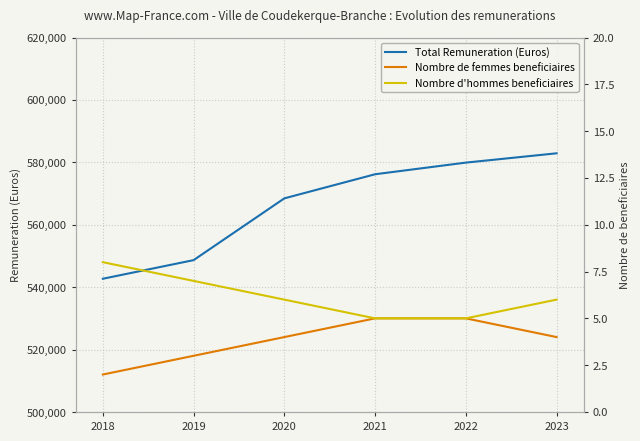

True or false: Total Remuneration (Euros) has a value of 542694.6 at 2018.

True